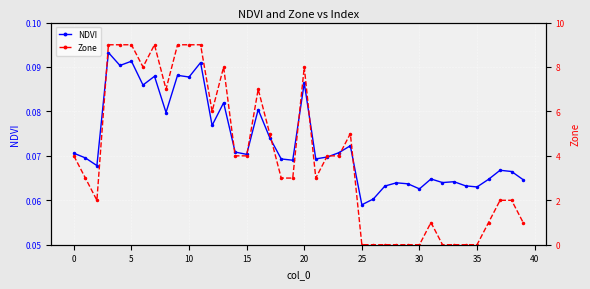

Count the NDVI values in the range 0 to 1.

40